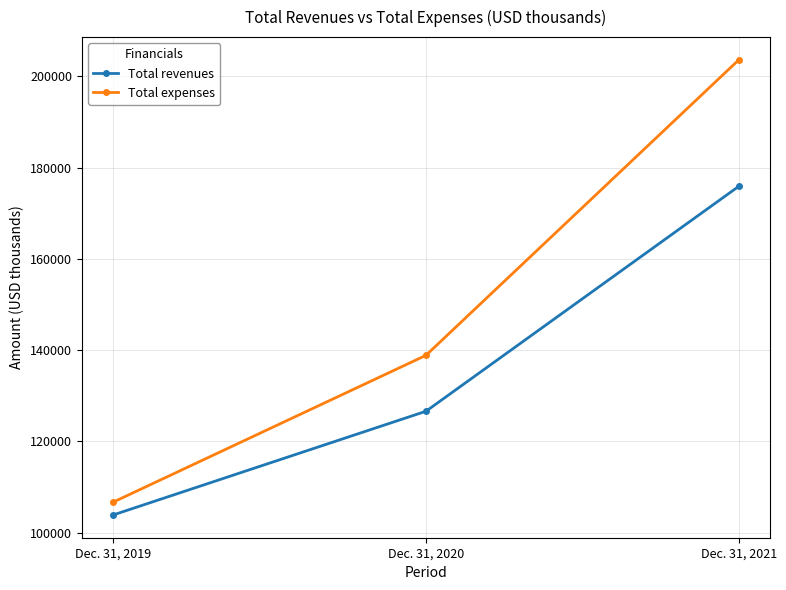

At which category does the chart reach its minimum across all series?

Dec. 31, 2019